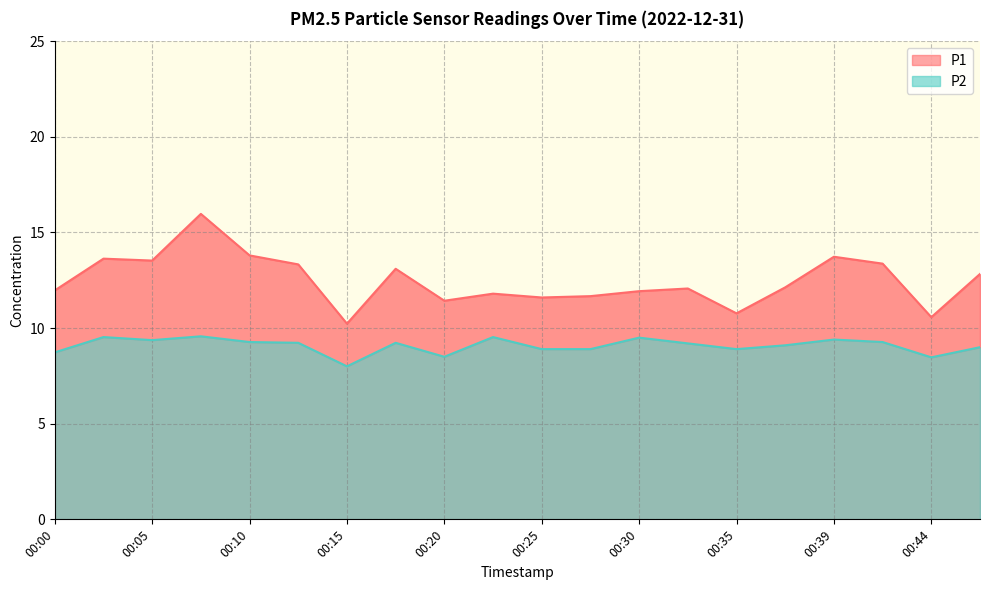

Reading right to left, what are all the values shown in this chart?

P1: 00:47=12.8	00:44=10.6	00:42=13.4	00:39=13.7	00:37=12.1	00:35=10.8	00:32=12.1	00:30=11.9	00:27=11.7	00:25=11.6	00:22=11.8	00:20=11.4	00:18=13.1	00:15=10.2	00:13=13.3	00:10=13.8	00:08=16.0	00:05=13.5	00:03=13.6	00:00=12.0
P2: 00:47=9.0	00:44=8.5	00:42=9.3	00:39=9.4	00:37=9.1	00:35=8.9	00:32=9.2	00:30=9.5	00:27=8.9	00:25=8.9	00:22=9.5	00:20=8.5	00:18=9.2	00:15=8.0	00:13=9.2	00:10=9.3	00:08=9.6	00:05=9.4	00:03=9.5	00:00=8.7